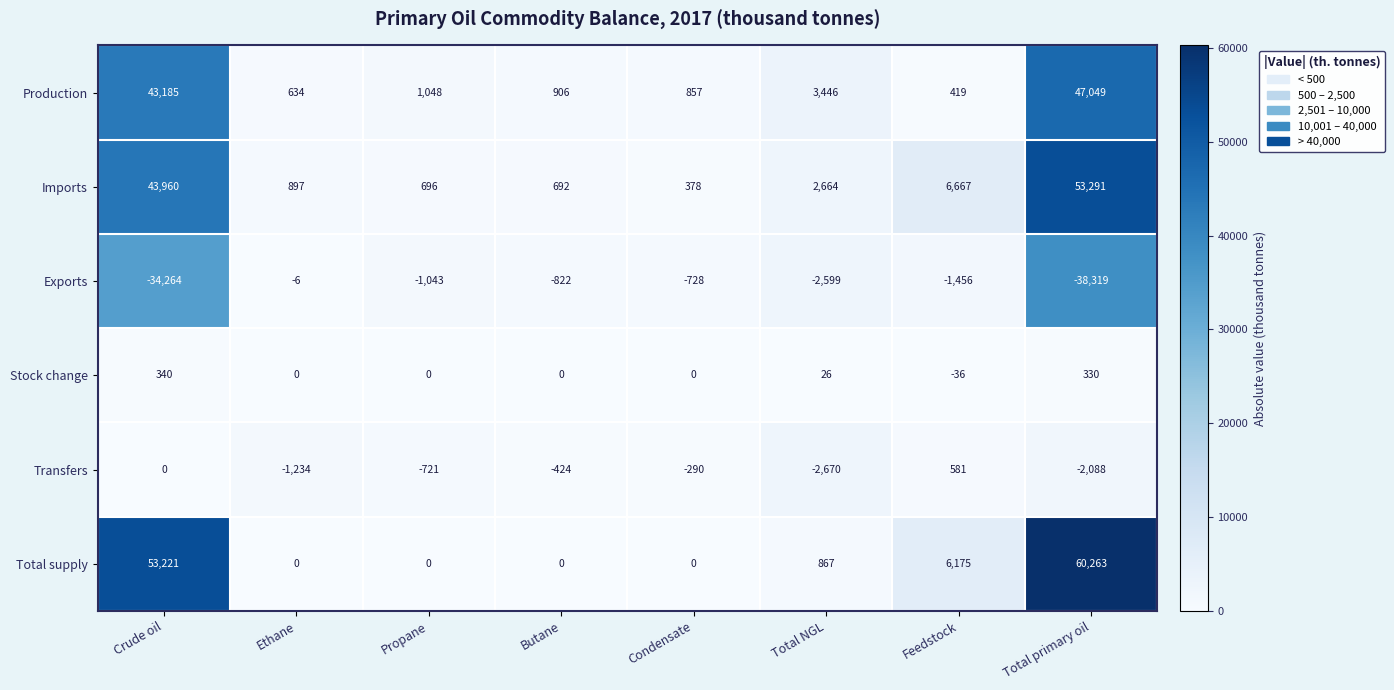

What is the difference between the Transfers values at Total primary oil and Crude oil?

2088